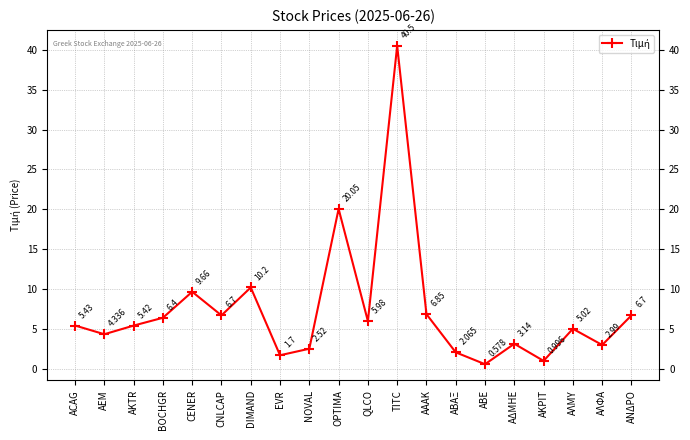

True or false: there are more than 2 points higher than both neighbors.

True